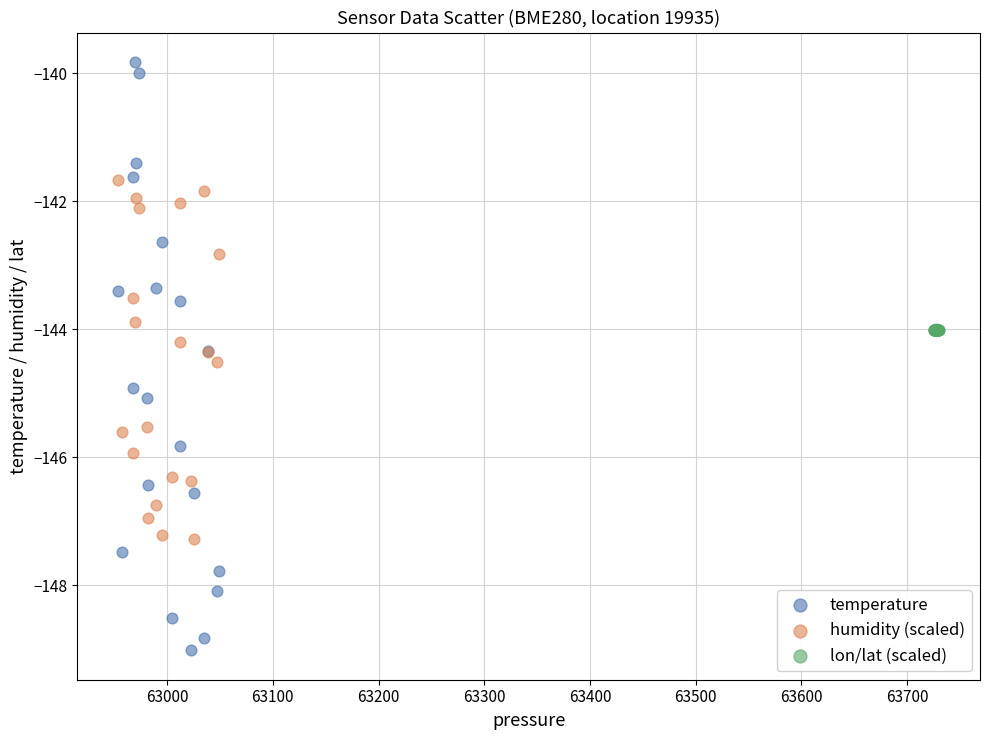

Which series has the largest Y range (max minus min)?

temperature